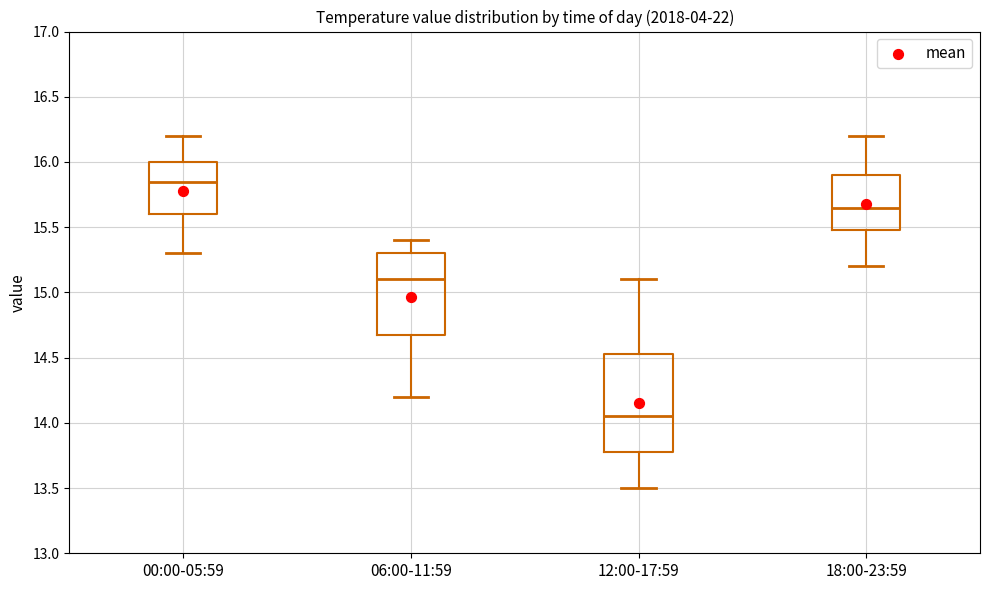

Which box has the lowest median line?

12:00-17:59